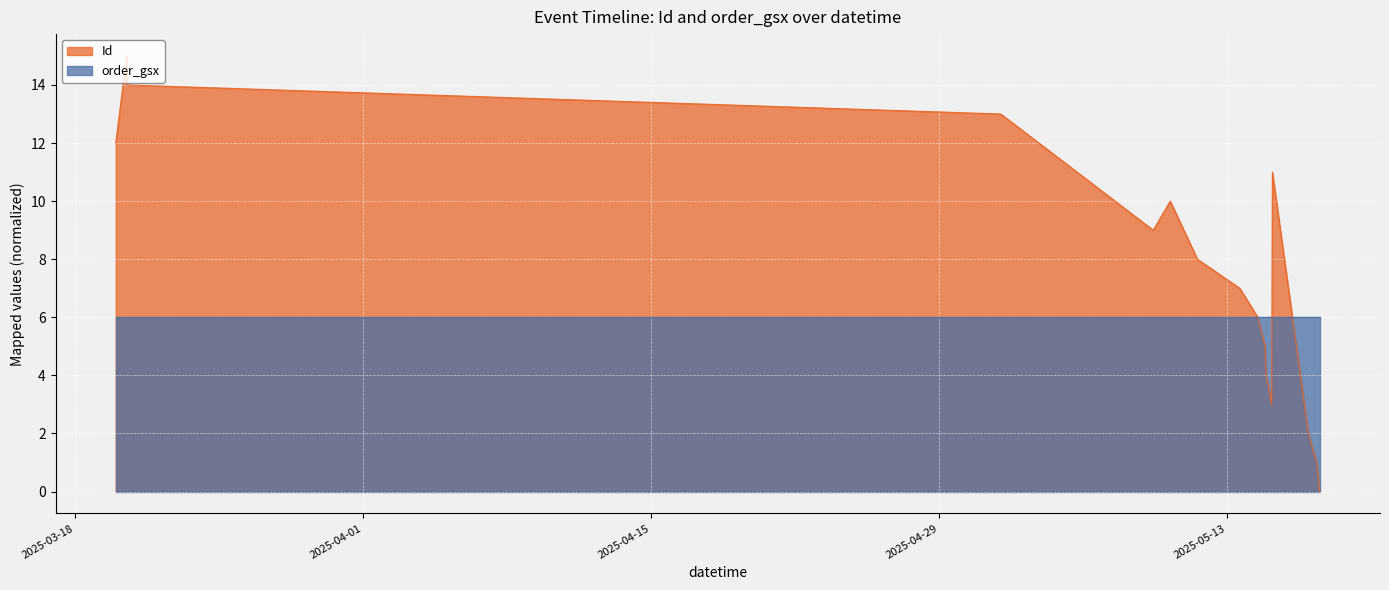

At which label is the value closest to 7?

2025-05-13 14:38:00